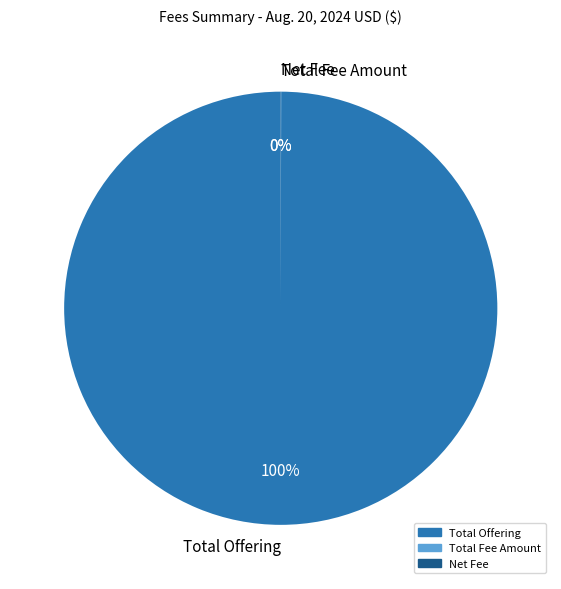

To the nearest percent, what portion does Total Offering represent?

100%